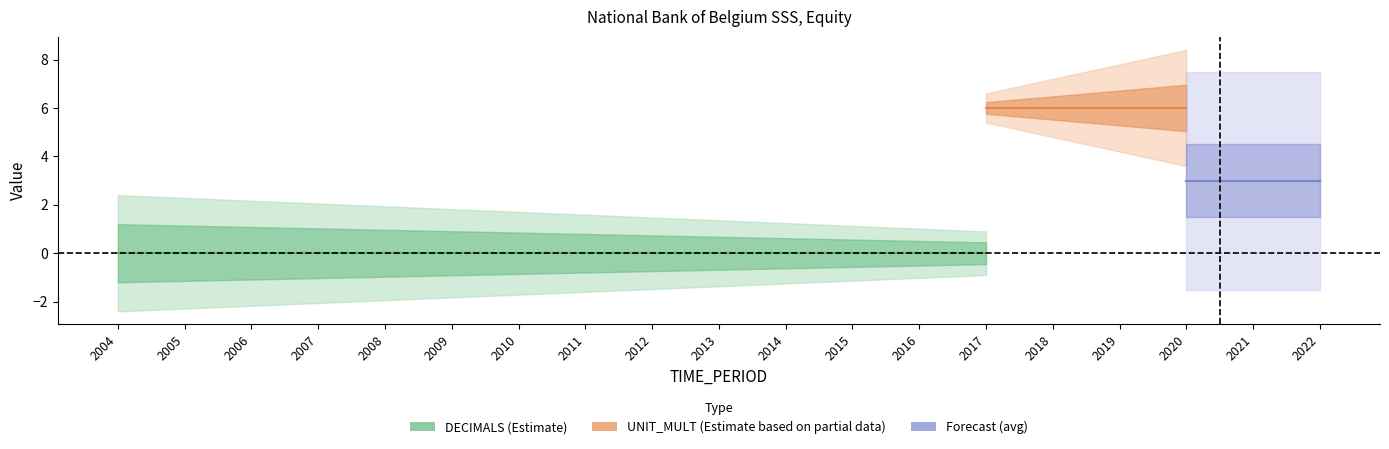

Does the chart have visible grid lines?

No